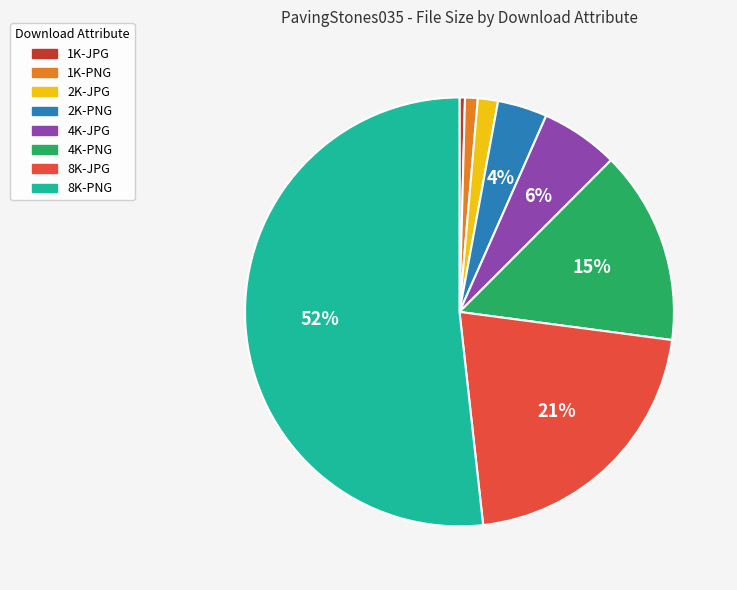

Which category has the biggest portion of the pie?

8K-PNG